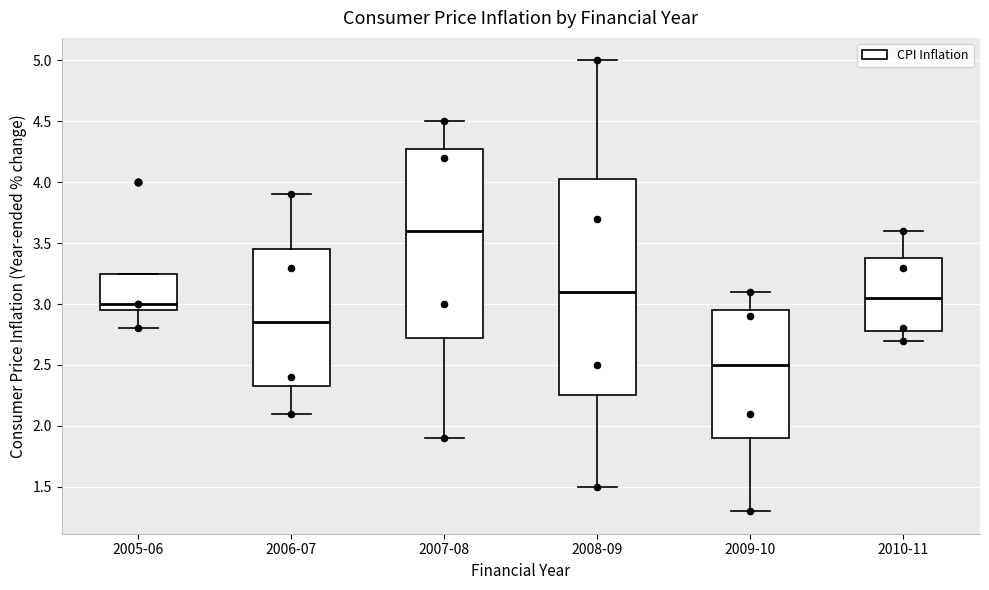

Where does the upper whisker of the box for 2008-09 end on the y-axis? The values are not printed on the chart, so give them approximately, as read against the axis.

5.00